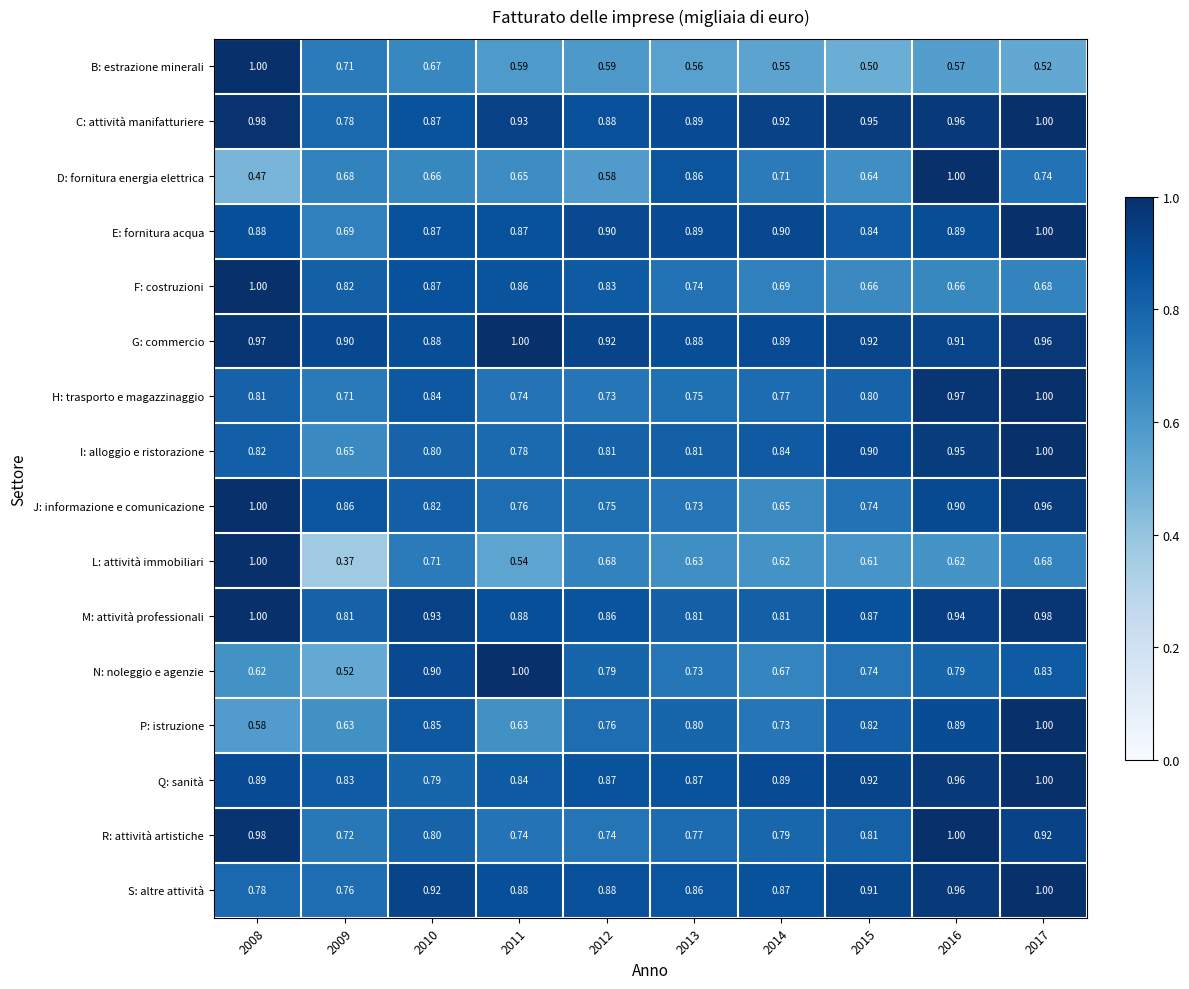

Which series changed the most between 2012 and 2017?

H: trasporto e magazzinaggio